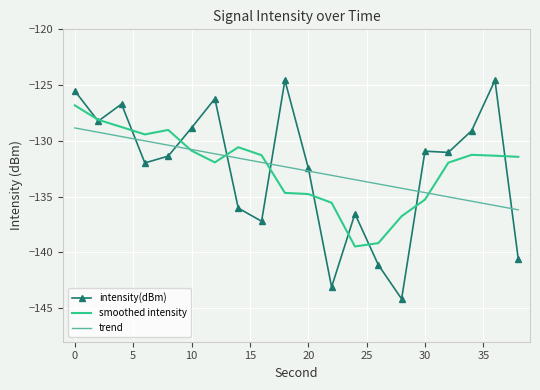

What is the minimum value for trend?

-136.2